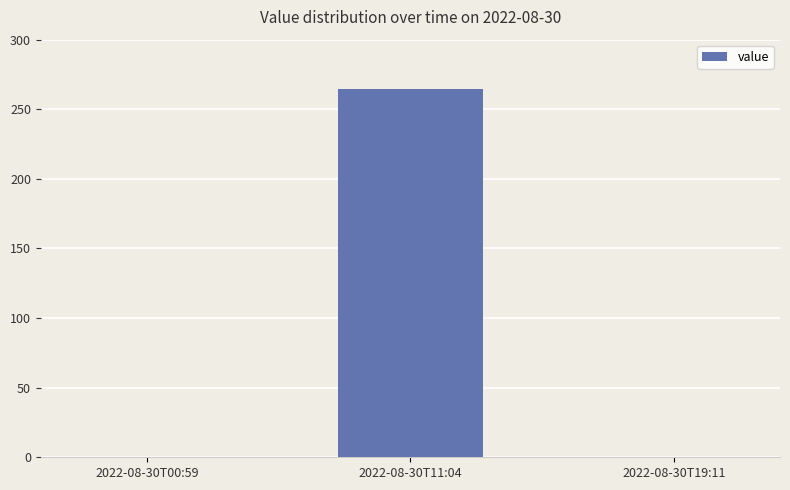

Count the number of values greater than 0.

1